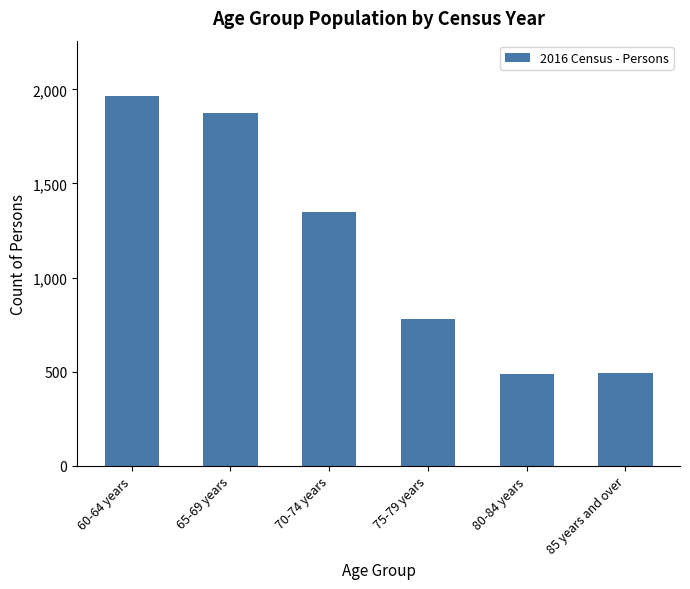

What position from the right is 65-69 years?

5